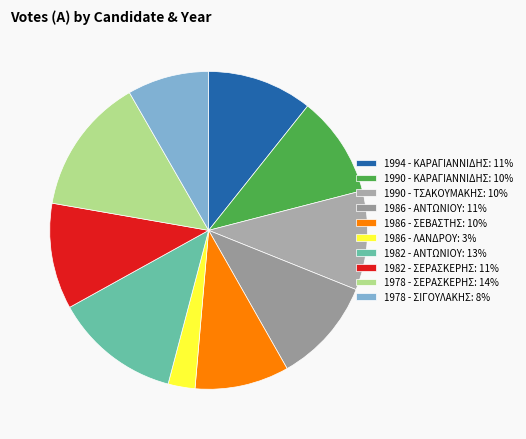

What percentage is NOT represented by 1986 - ΑΝΤΩΝΙΟΥ?

89.3%